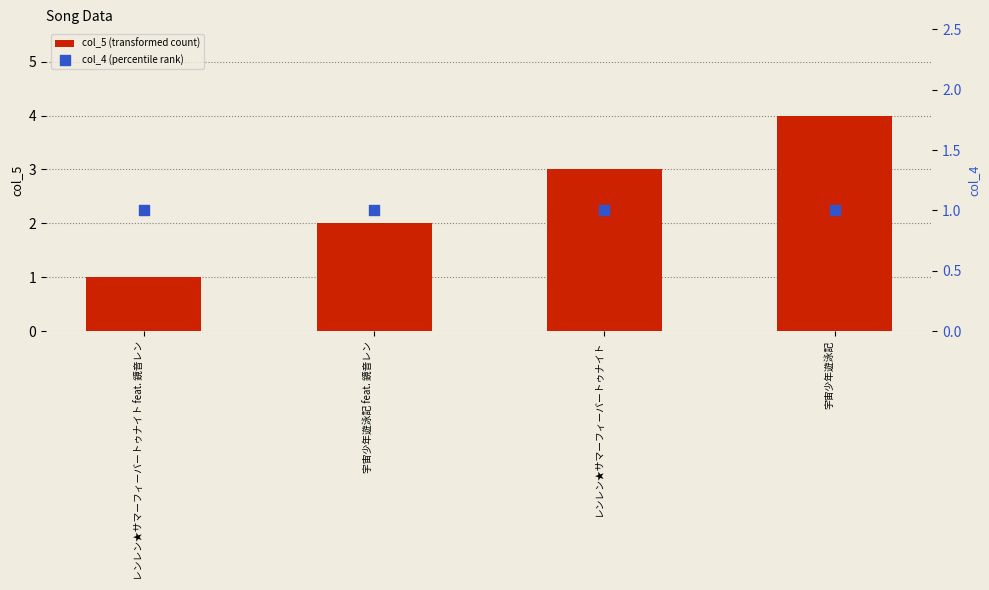

Which series has the largest total across all categories?

col_5 (transformed count)